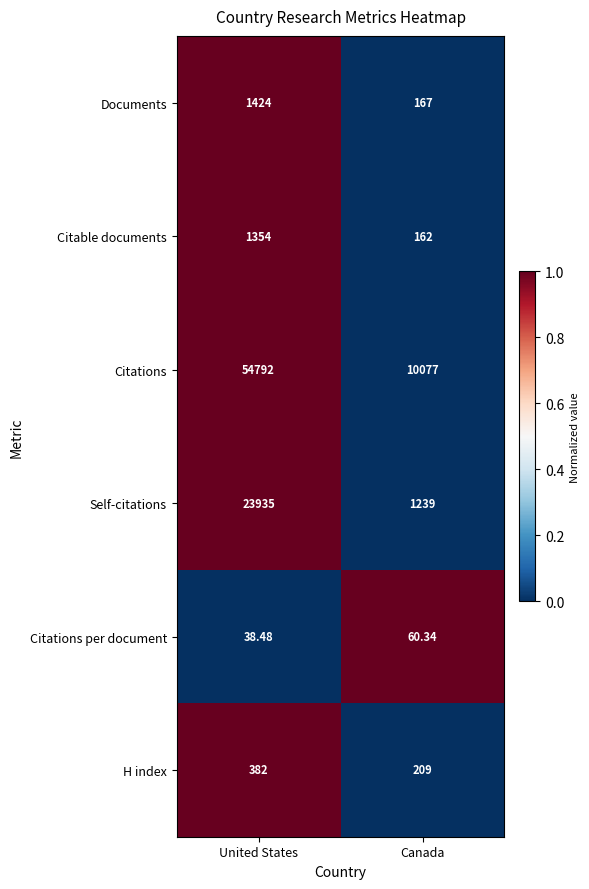

Rank the series by their maximum value, from highest to lowest.

Citations, Self-citations, Documents, Citable documents, H index, Citations per document